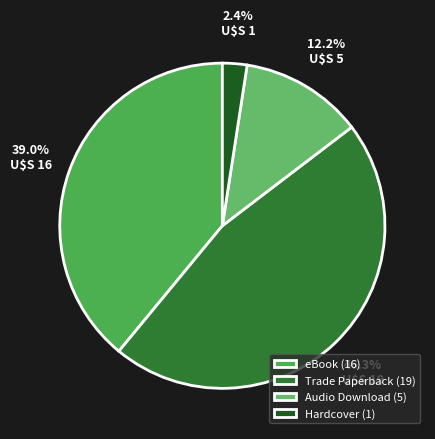

Rank the categories by value from highest to lowest.

Trade Paperback, eBook, Audio Download, Hardcover